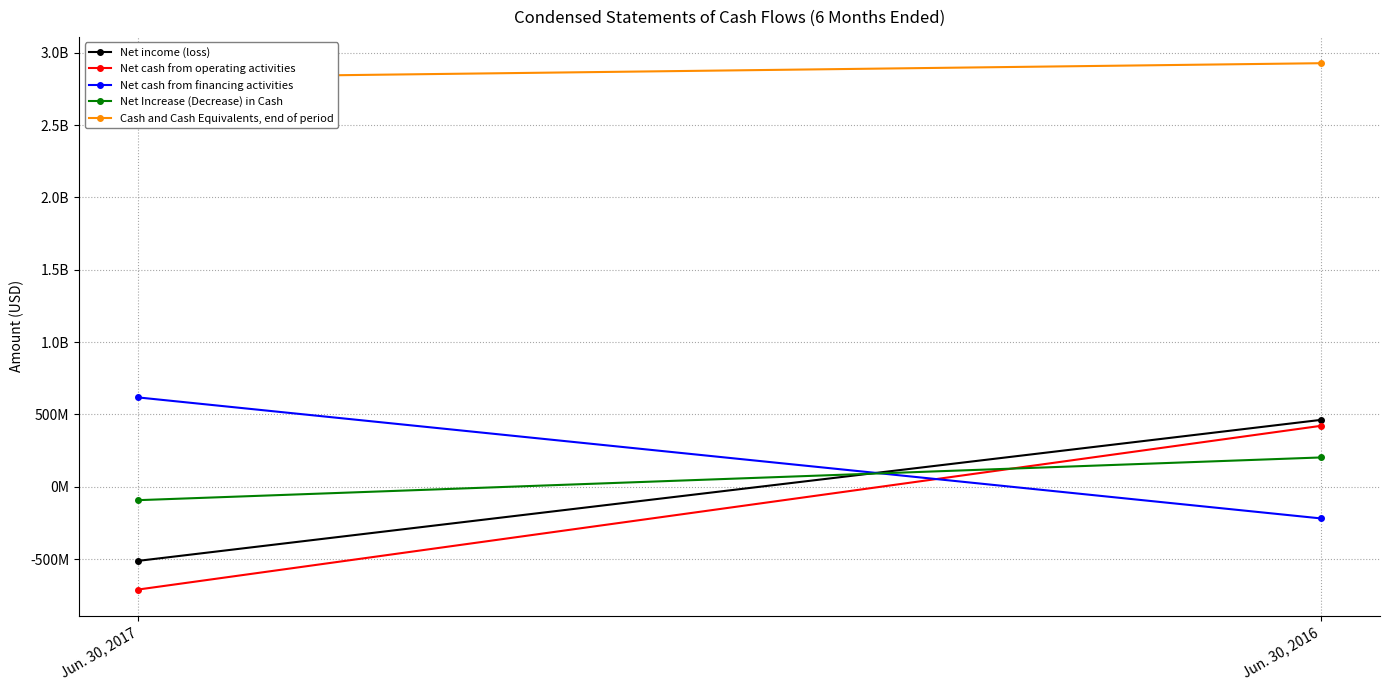

The value of Net Increase (Decrease) in Cash at Jun. 30, 2017 is -120778122. True or false?

False